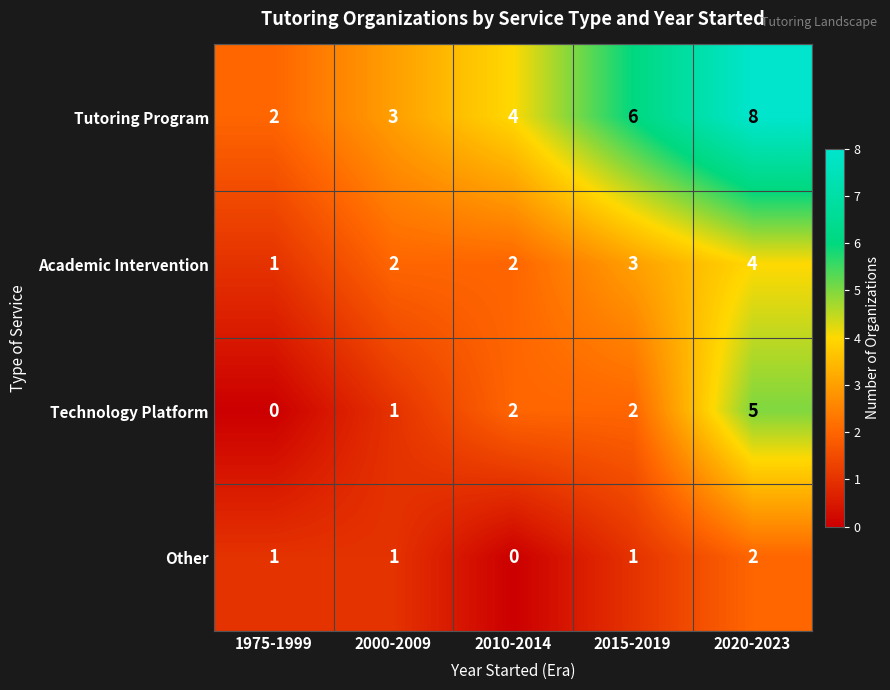

Is it true that Tutoring Program equals 7 at 2010-2014?

False